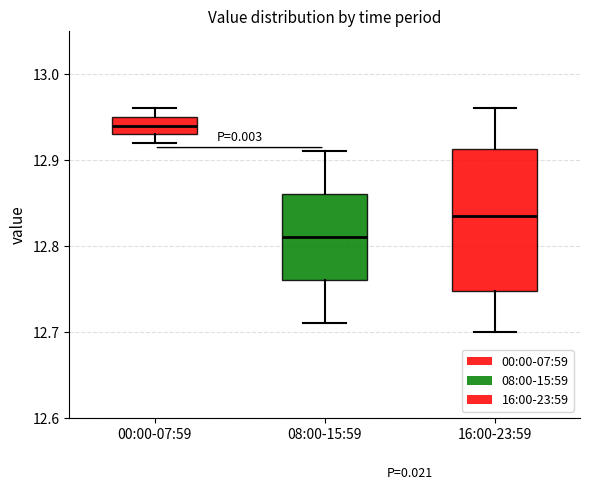

Reading left to right, transcribe this box plot: for each box, give where its median line is, the range the box spans, and where its two whiskers end, as read against the y-axis. The values are not printed on the chart, so give them approximately, as read against the axis.

00:00-07:59: median 12.94, box 12.93 to 12.95, whiskers 12.92 to 12.96
08:00-15:59: median 12.81, box 12.76 to 12.86, whiskers 12.71 to 12.91
16:00-23:59: median 12.84, box 12.75 to 12.91, whiskers 12.70 to 12.96